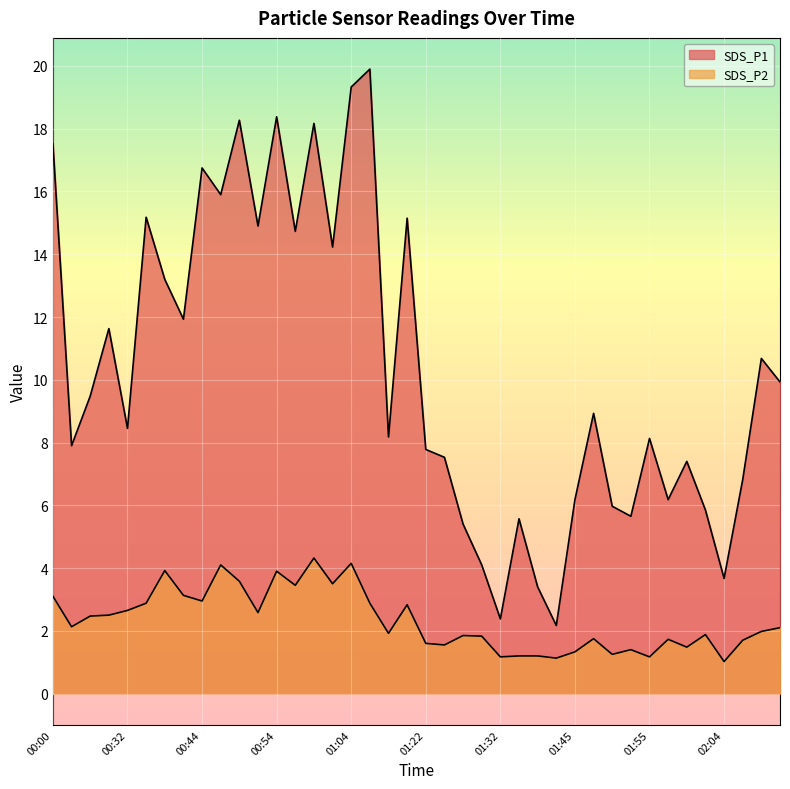

How many values in the SDS_P2 series exceed 2?

20